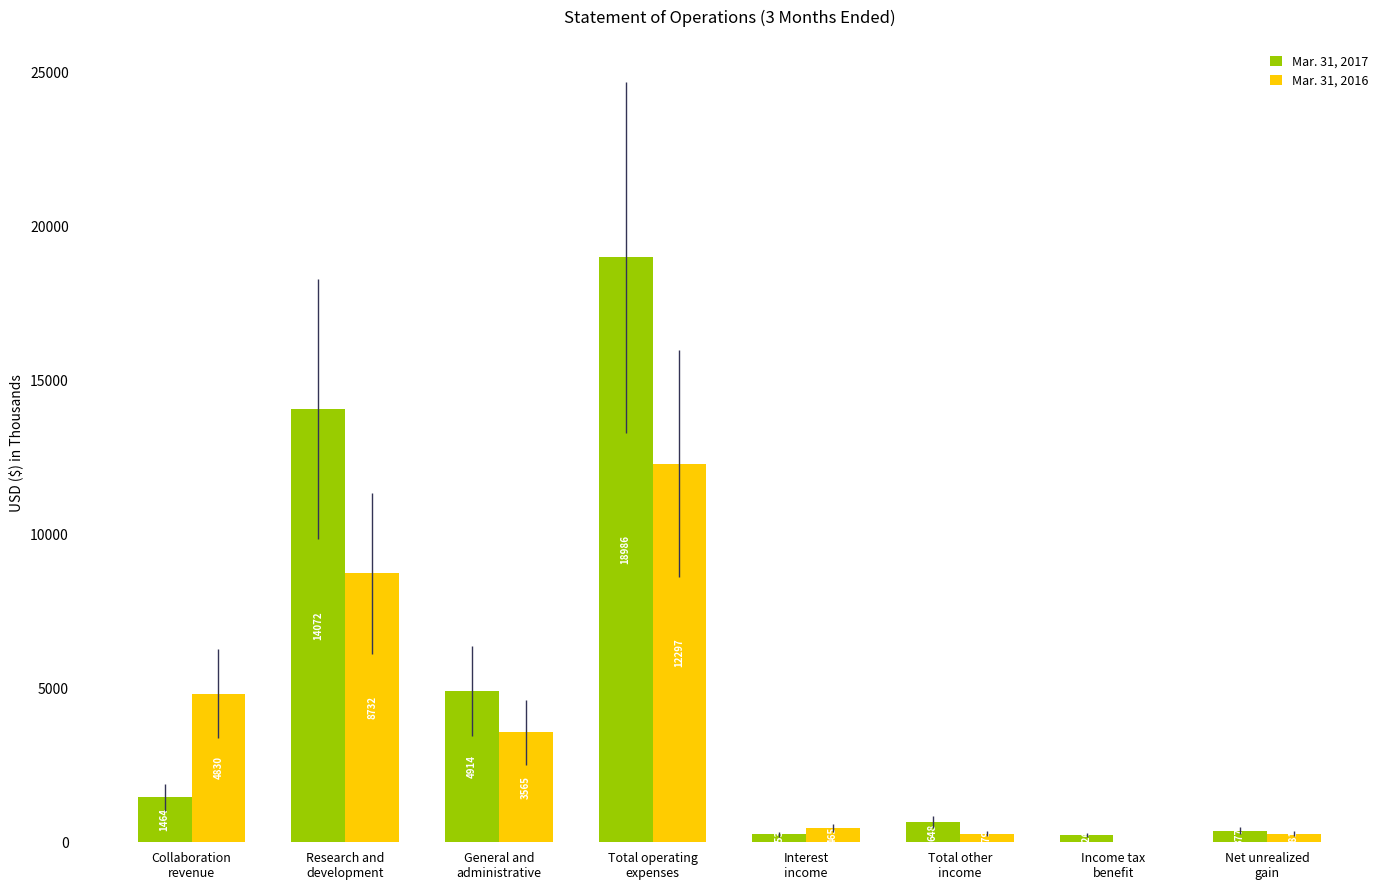

How many groups of bars are there?

8